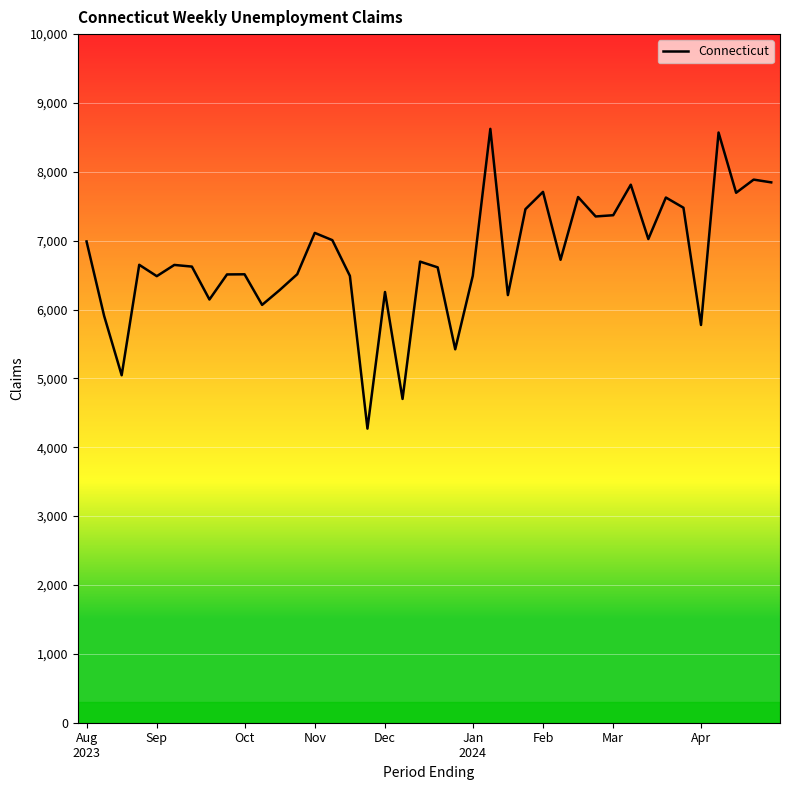

What is the smallest value displayed?

4271